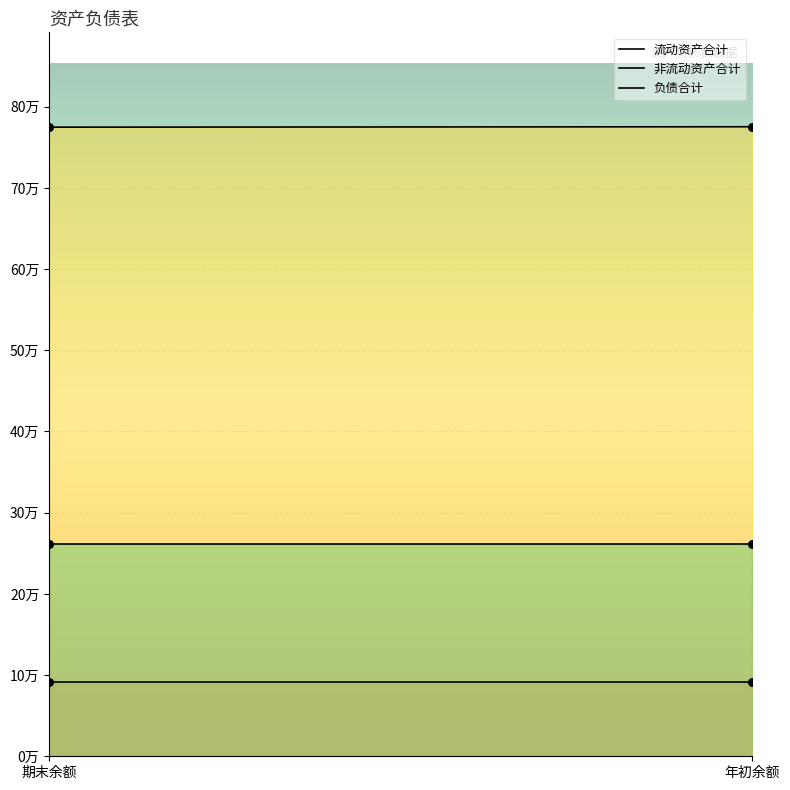

Which series contains the lowest Y value?

流动资产合计